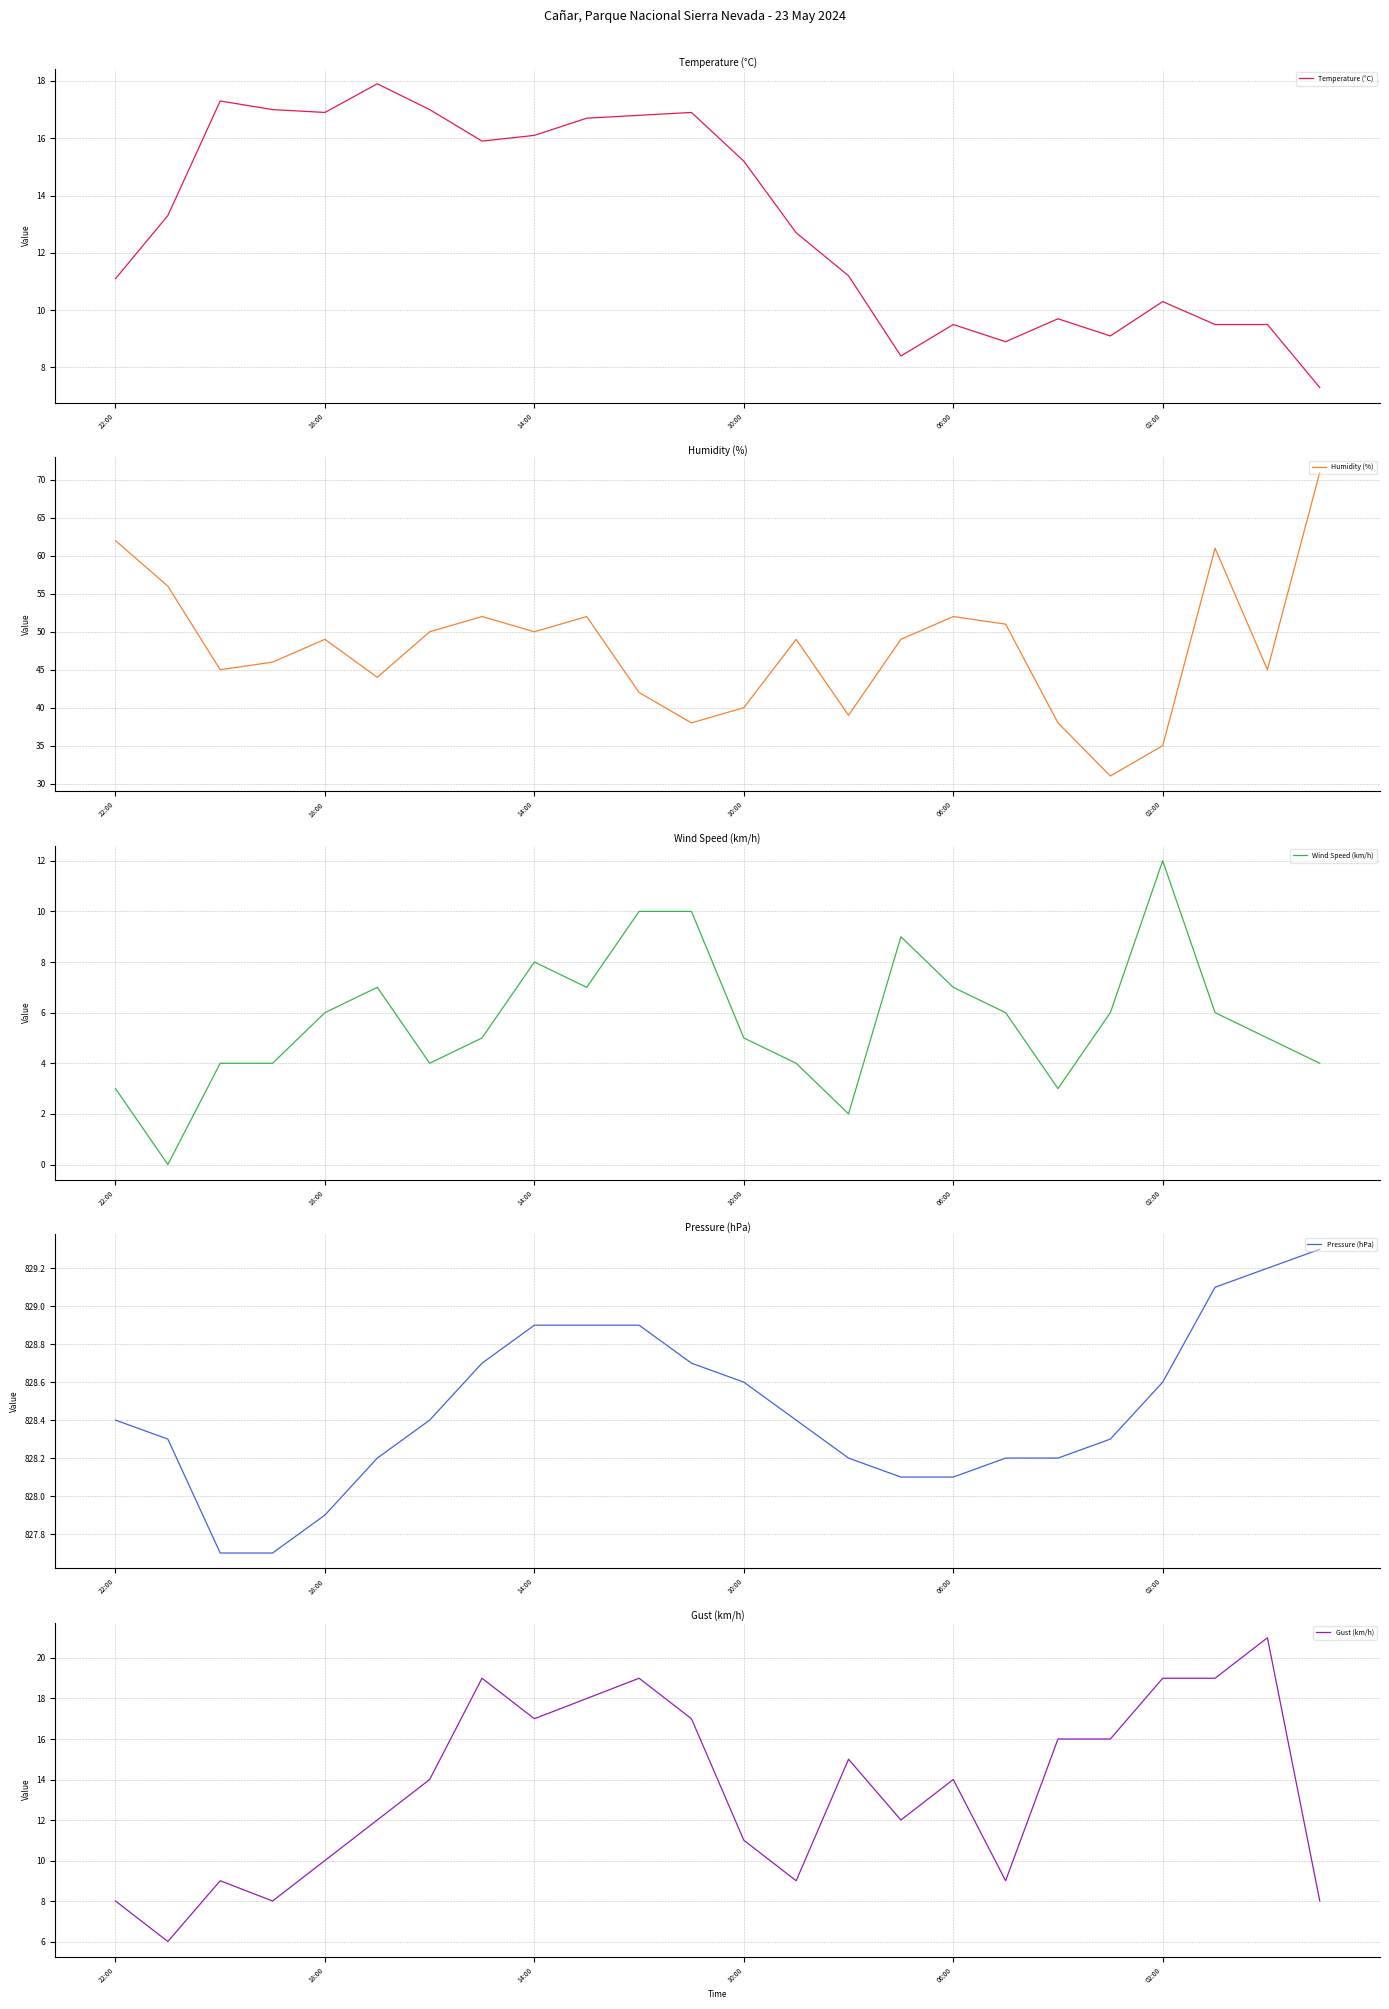

Is the value of Humidity (%) at 22:00 greater than the value of Pressure (hPa) at 15?

No